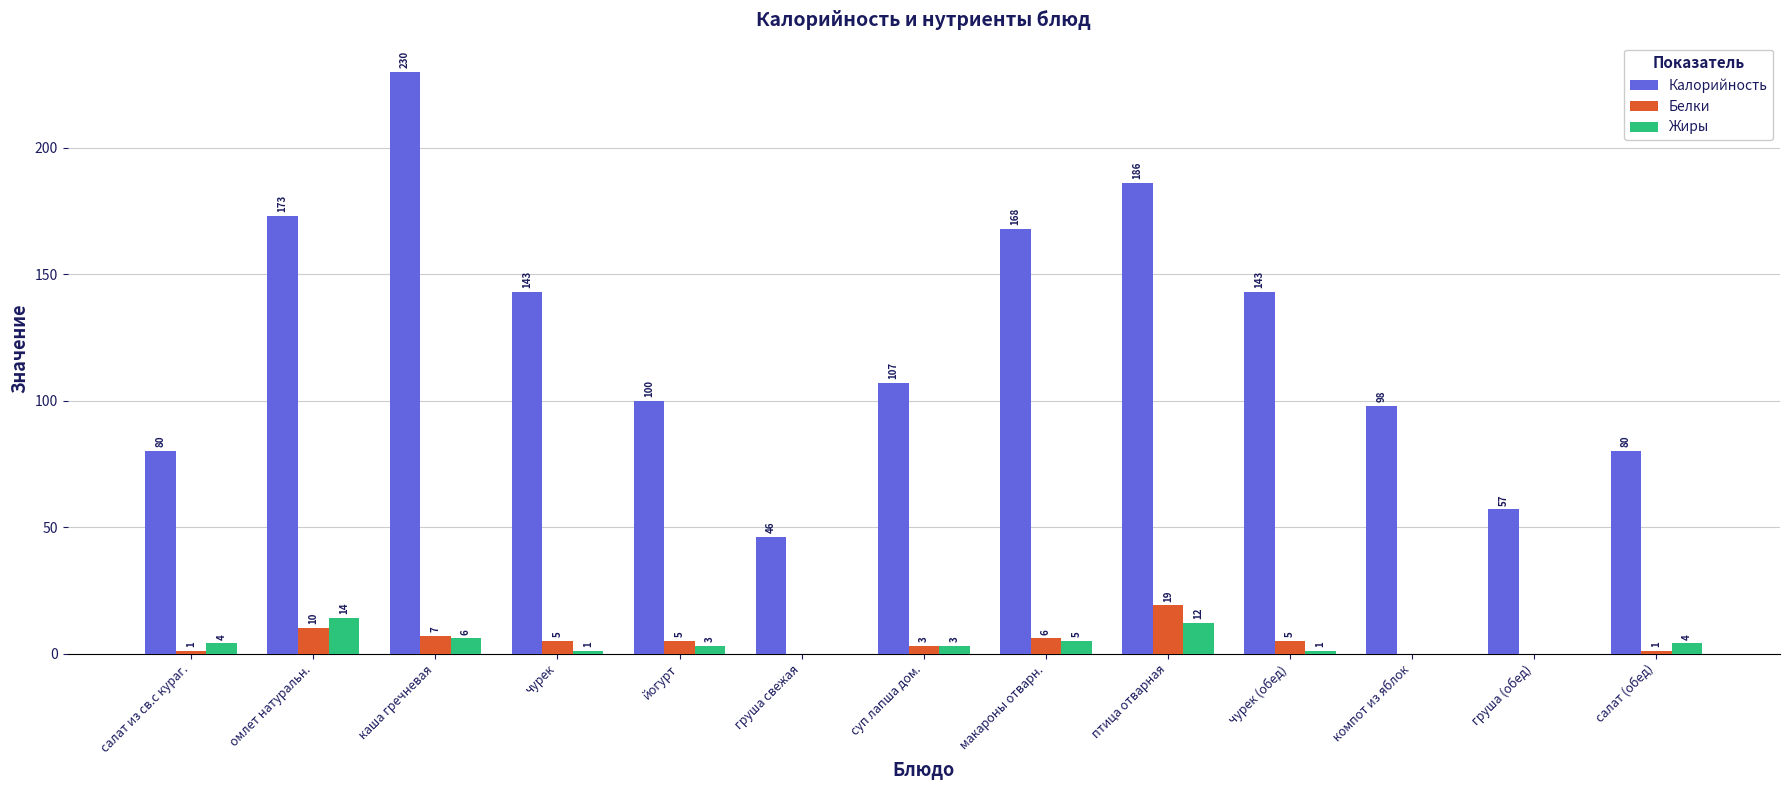

Which category has the highest value in the Жиры series?

омлет натуральн.